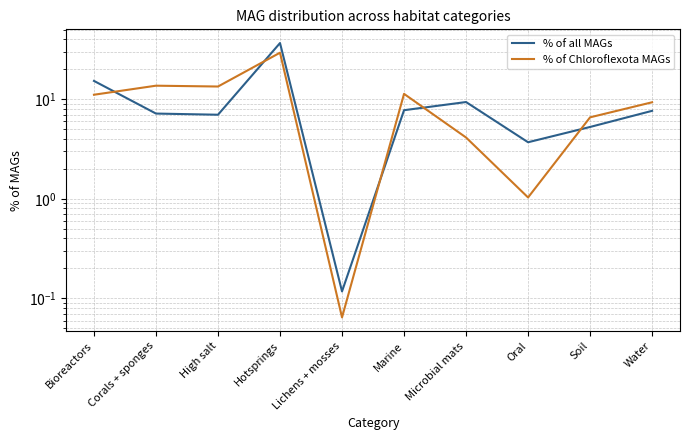

How many lines are shown in the chart?

2